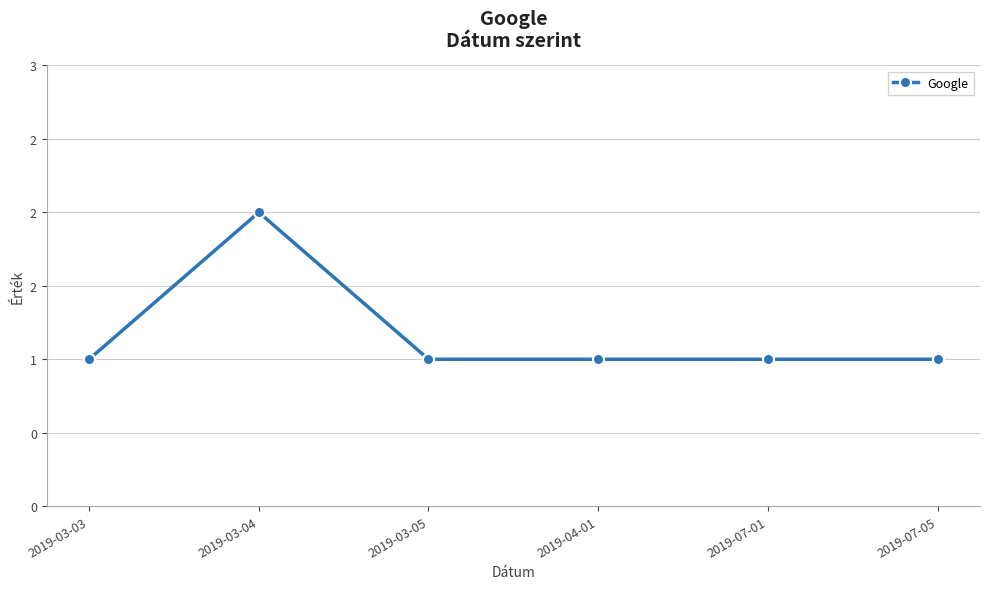

Does the chart display data point markers on the line(s)?

Yes